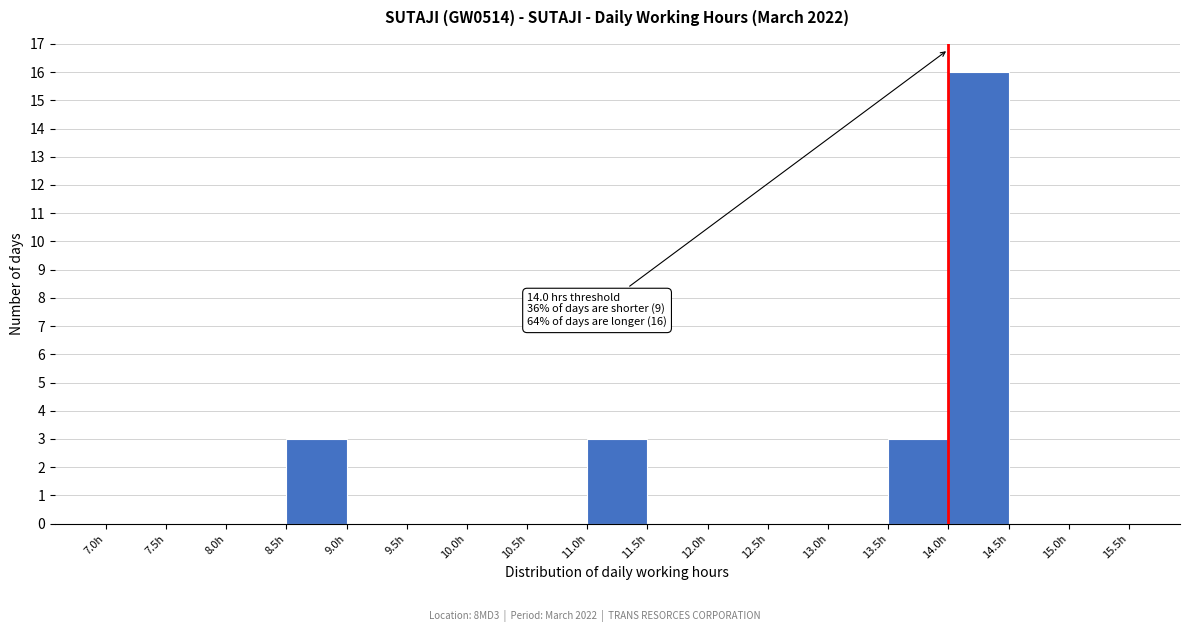

Over which range of the x-axis is the bar tallest?

14.0 to 14.5